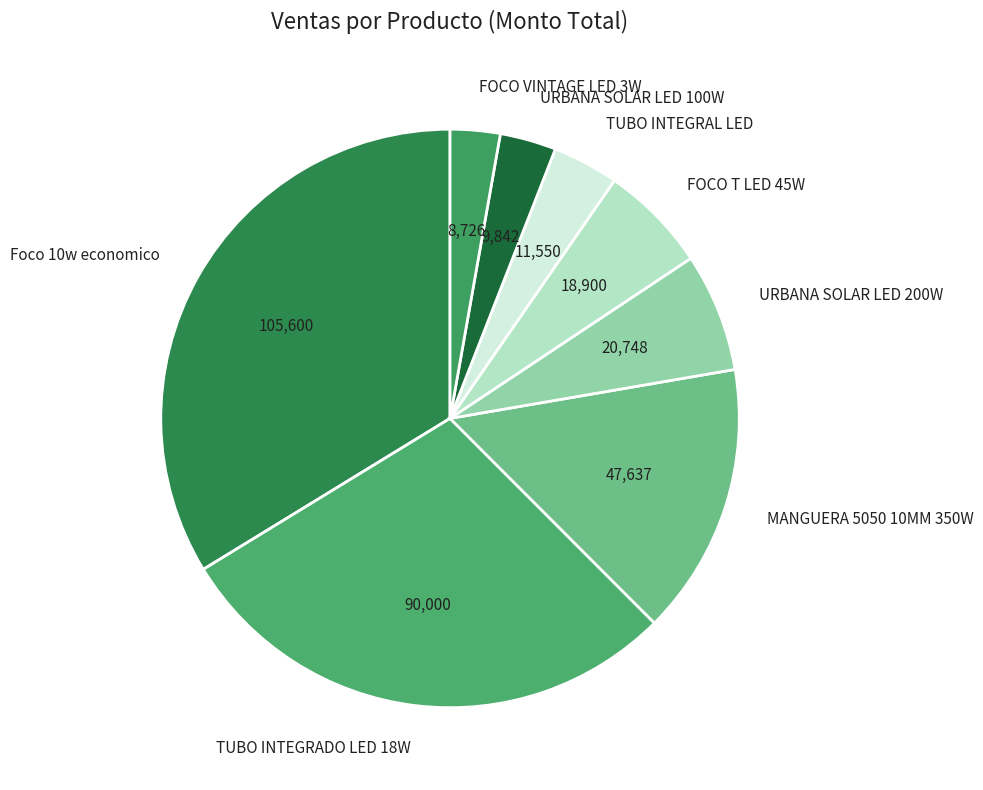

The MANGUERA 5050 10MM 350W slice represents 25% of the pie. True or false?

False